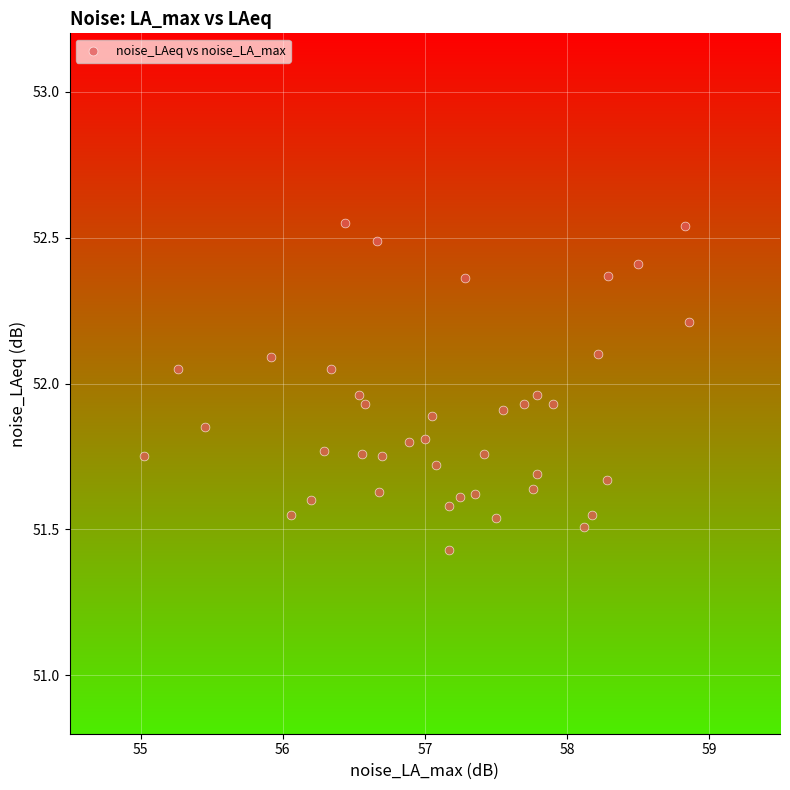

What is the range of X values (max minus min)?

3.8